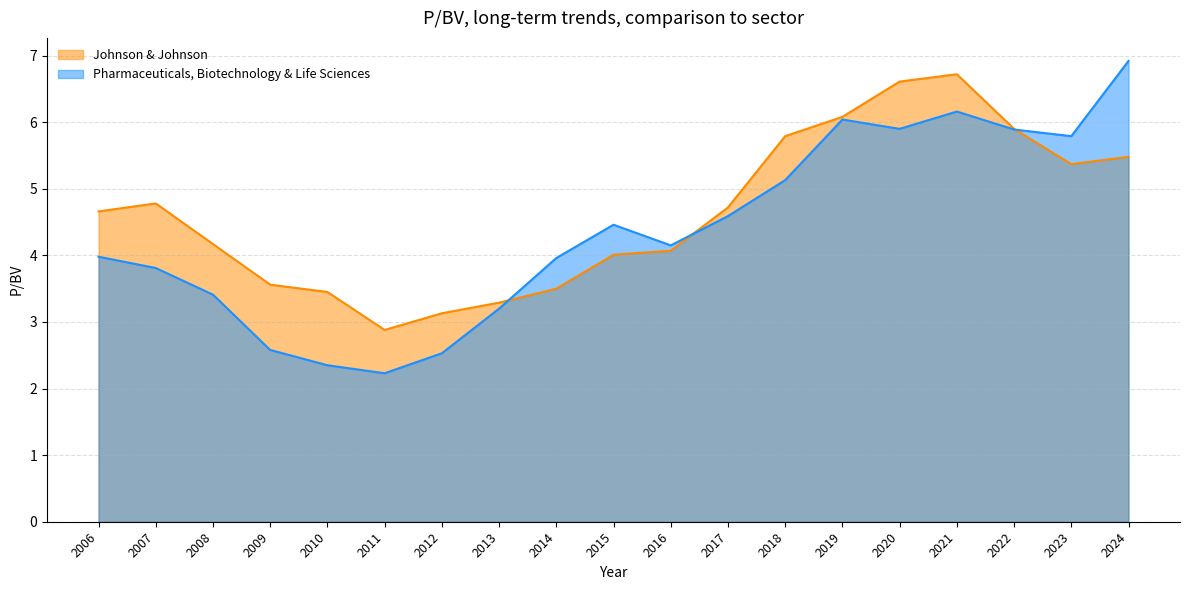

At which label does Pharmaceuticals, Biotechnology & Life Sciences first exceed 4?

2015